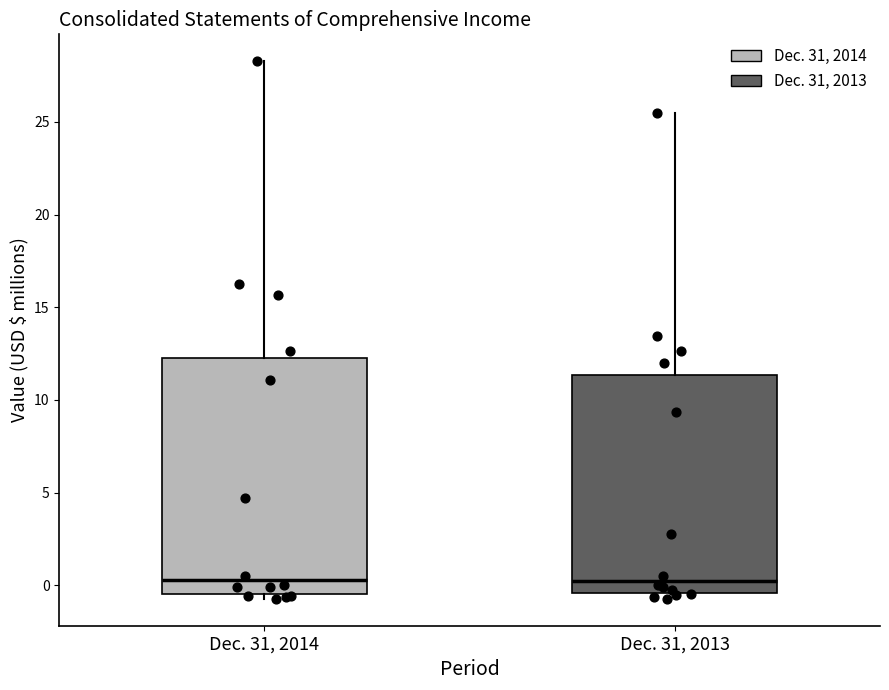

Comparing the boxes themselves (not the whiskers), which one is the tallest?

Dec. 31, 2014